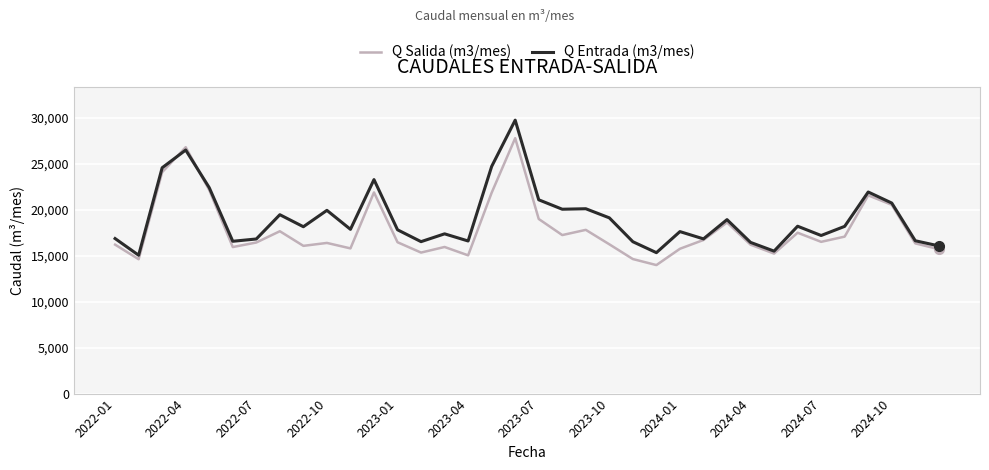

What is the sum of all Q Entrada (m3/mes) values?

687322